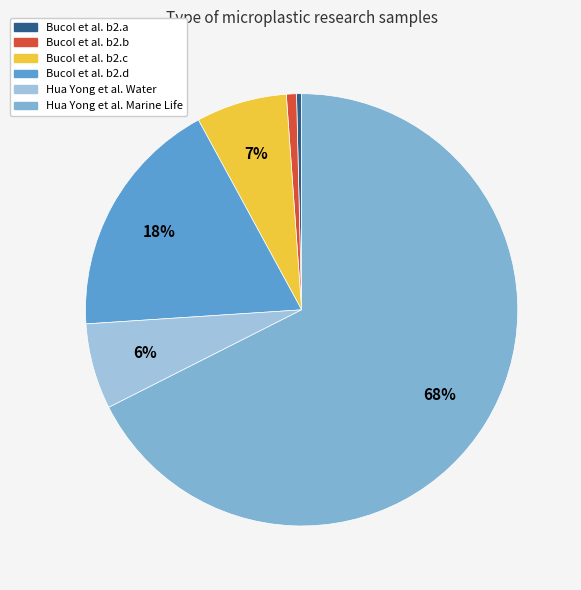

The Bucol et al. b2.c slice represents 7% of the pie. True or false?

True